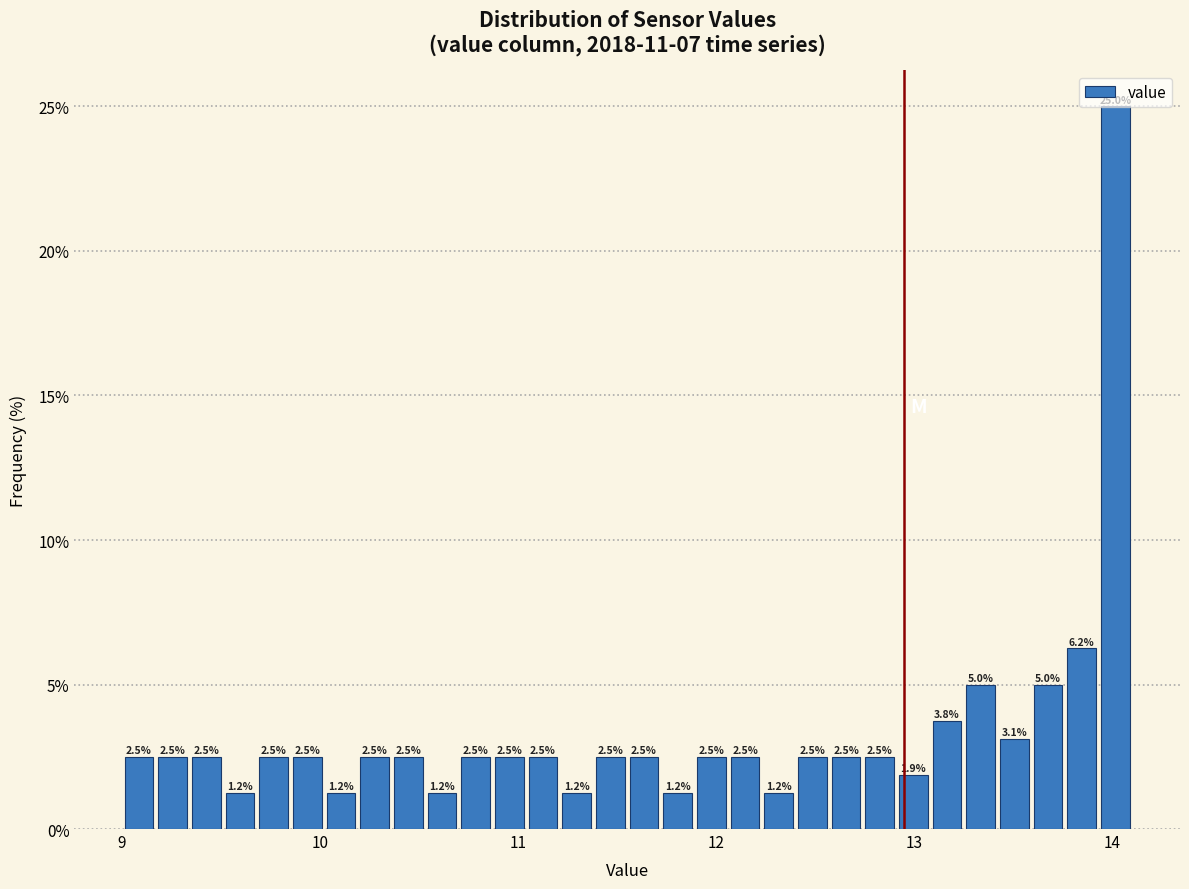

Read against the x-axis, roughly where is the centre of the tallest bar?

14.0